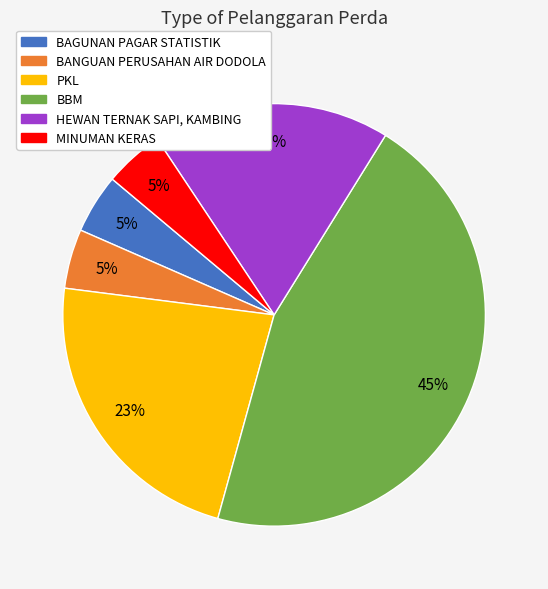

What is the ratio of the value at BANGUAN PERUSAHAN AIR DODOLA to the value at BBM?

0.1